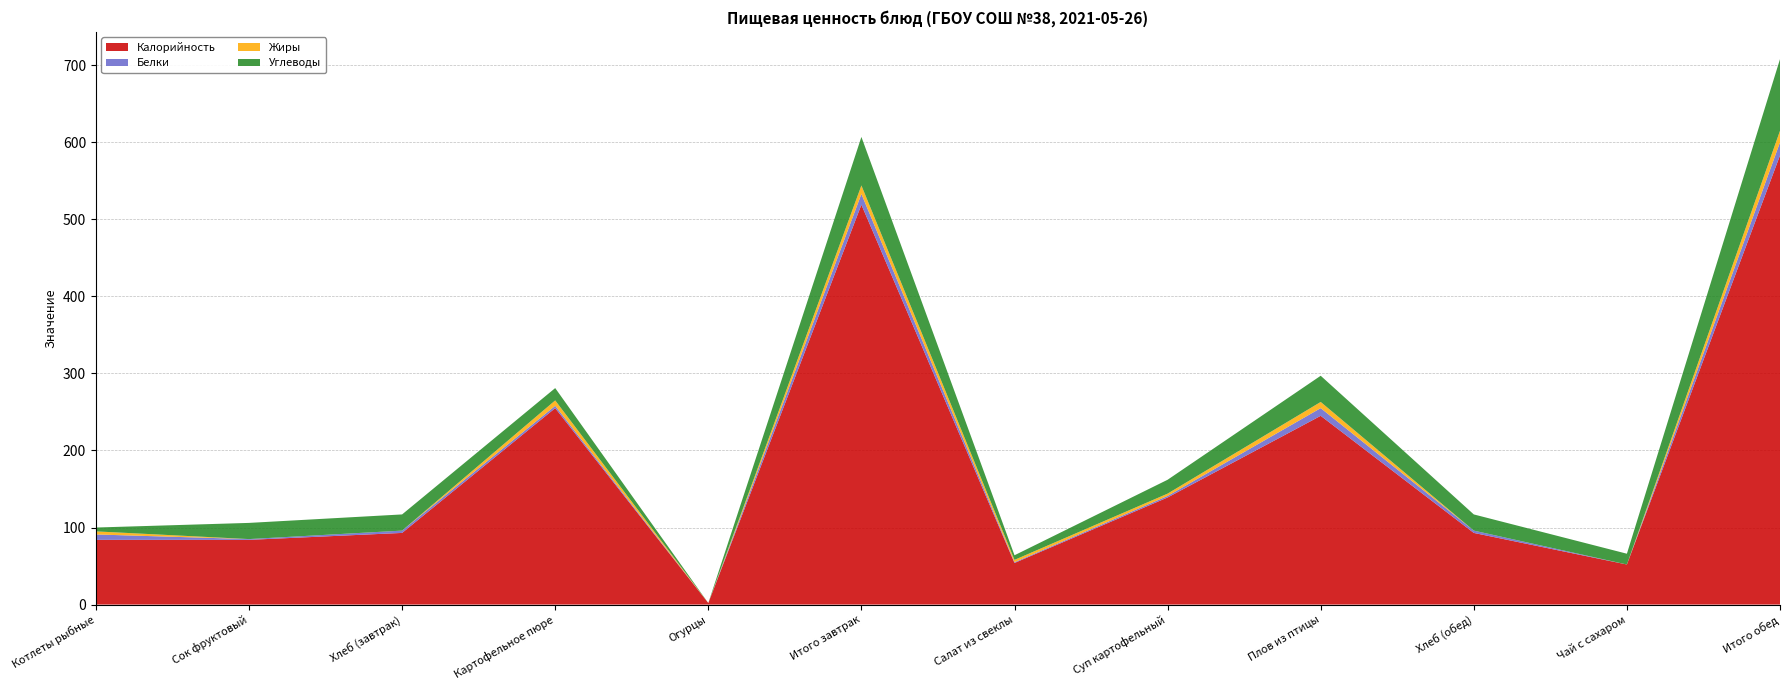

Reading left to right, extract all data points from this chart.

Калорийность: Котлеты рыбные=84	Сок фруктовый=84	Хлеб (завтрак)=93	Картофельное пюре=255	Огурцы=2	Итого завтрак=519	Салат из свеклы=54	Суп картофельный=139	Плов из птицы=245	Хлеб (обед)=93	Чай с сахаром=52	Итого обед=583
Белки: Котлеты рыбные=7	Сок фруктовый=1	Хлеб (завтрак)=3	Картофельное пюре=3	Огурцы=0	Итого завтрак=14	Салат из свеклы=1	Суп картофельный=2	Плов из птицы=10	Хлеб (обед)=3	Чай с сахаром=0	Итого обед=17
Жиры: Котлеты рыбные=4	Сок фруктовый=0	Хлеб (завтрак)=0	Картофельное пюре=7	Огурцы=0	Итого завтрак=11	Салат из свеклы=3	Суп картофельный=3	Плов из птицы=8	Хлеб (обед)=0	Чай с сахаром=0	Итого обед=15
Углеводы: Котлеты рыбные=5	Сок фруктовый=21	Хлеб (завтрак)=21	Картофельное пюре=16	Огурцы=0	Итого завтрак=63	Салат из свеклы=6	Суп картофельный=18	Плов из птицы=34	Хлеб (обед)=21	Чай с сахаром=14	Итого обед=93